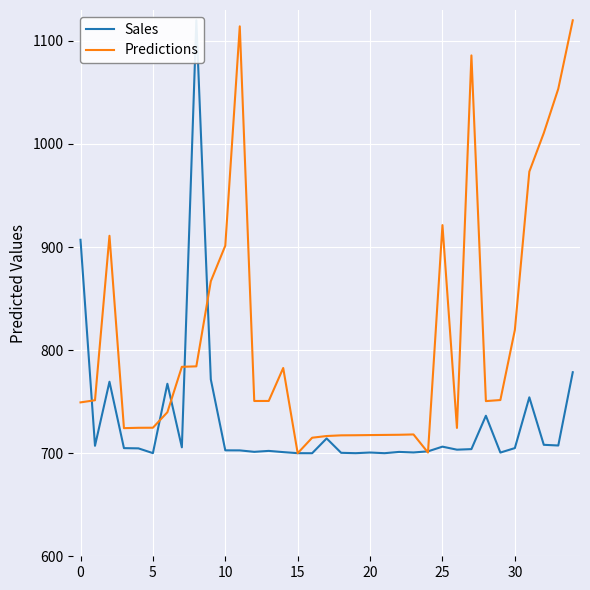

What is the label of the 27th point from the left?

26